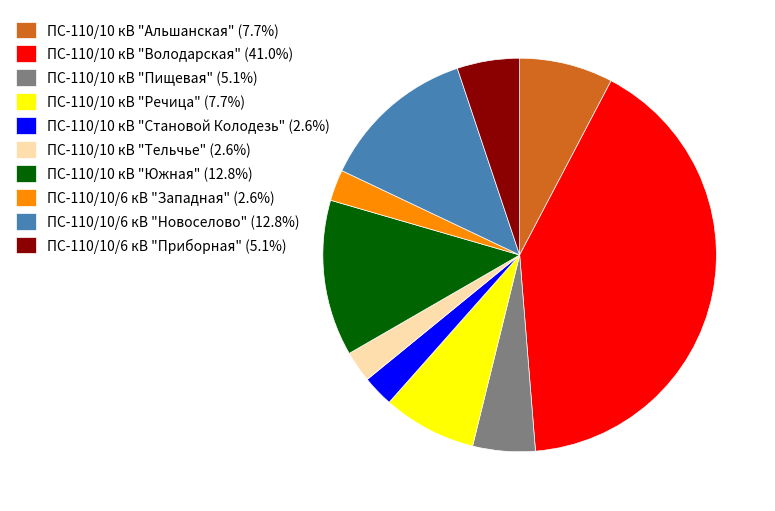

What is the ratio of the value at ПС-110/10/6 кВ "Западная" to the value at ПС-110/10/6 кВ "Новоселово"?

0.2